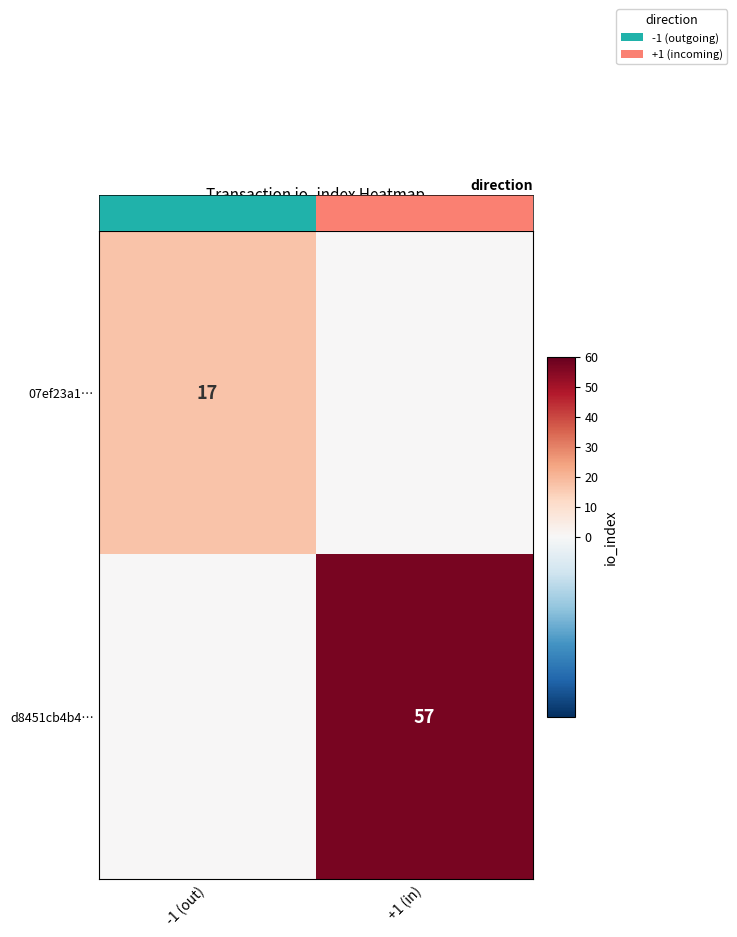

Is it true that 07ef23a1… equals 23 at -1 (out)?

False